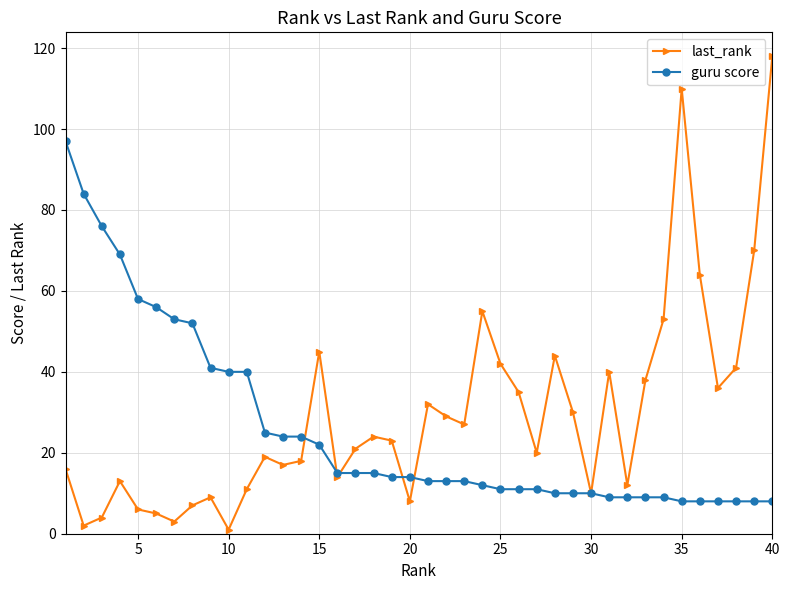

Which series has the largest range (max minus min)?

last_rank